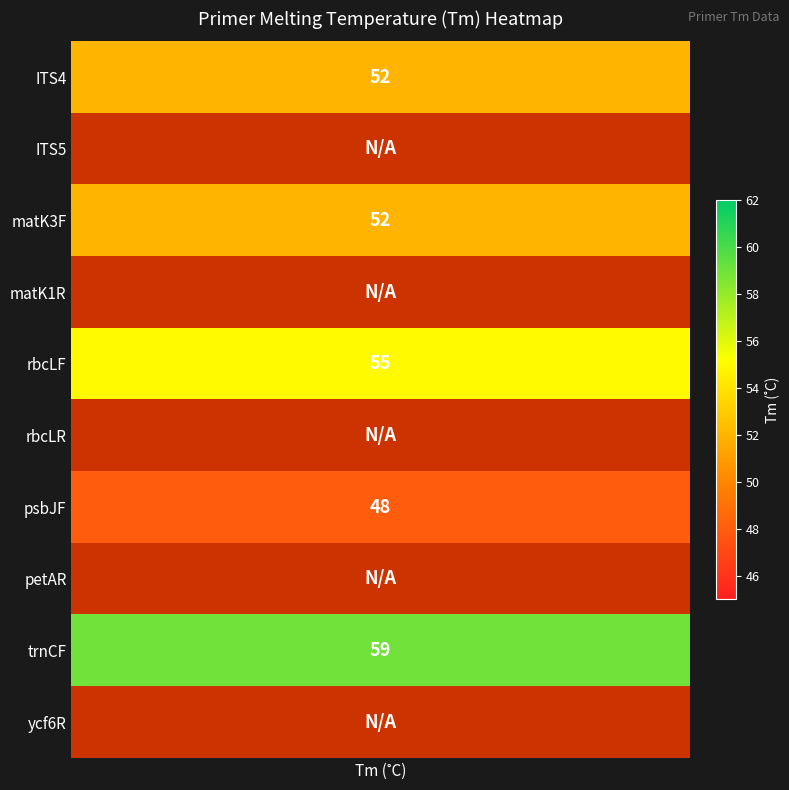

What is the average value?

27